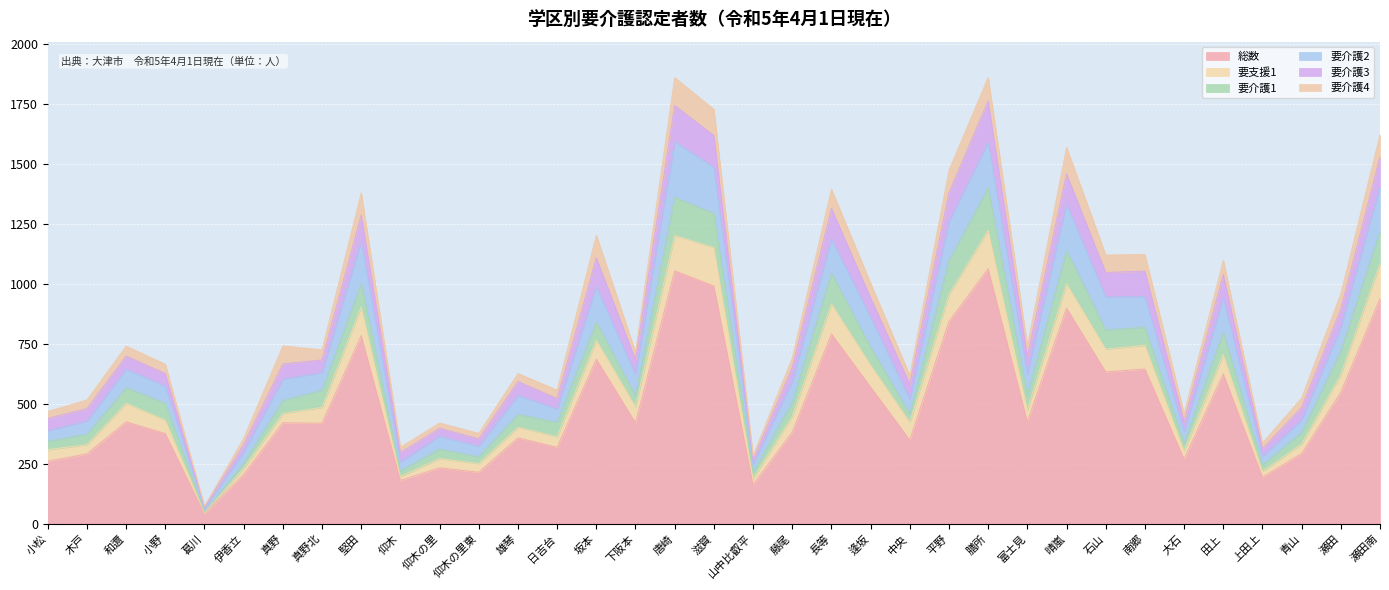

At which label does 総数 reach its minimum?

葛川